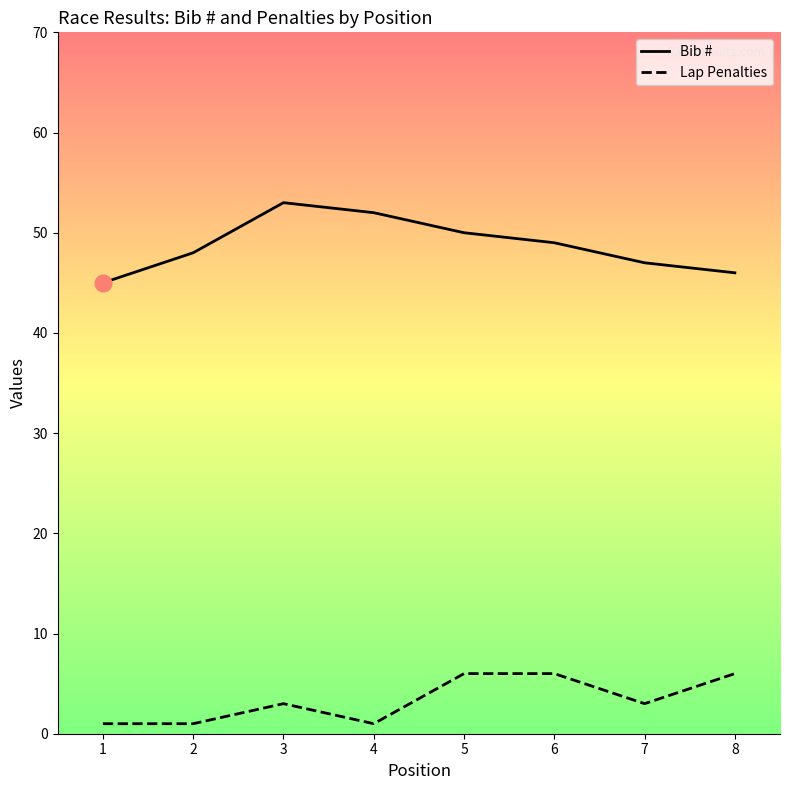

True or false: Lap Penalties and Bib # cross at least once.

False